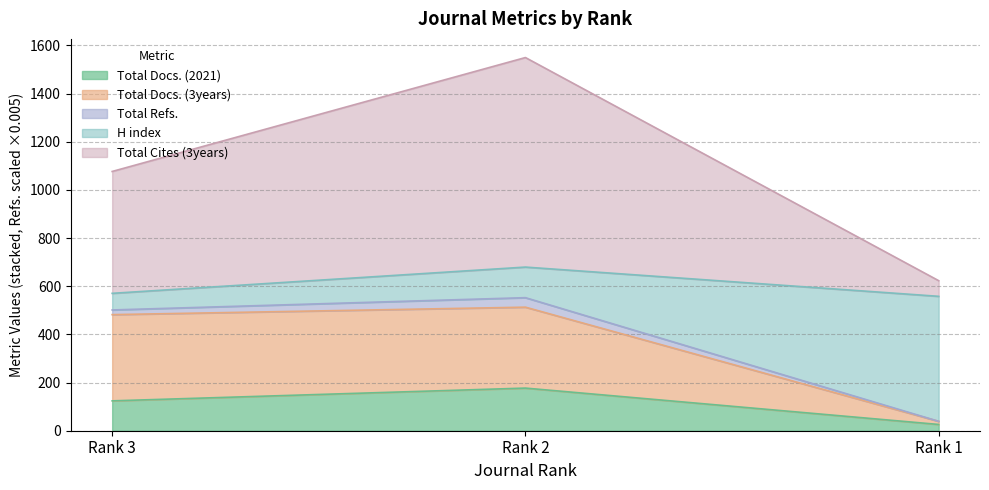

Which series has the largest total across all categories?

Total Refs.